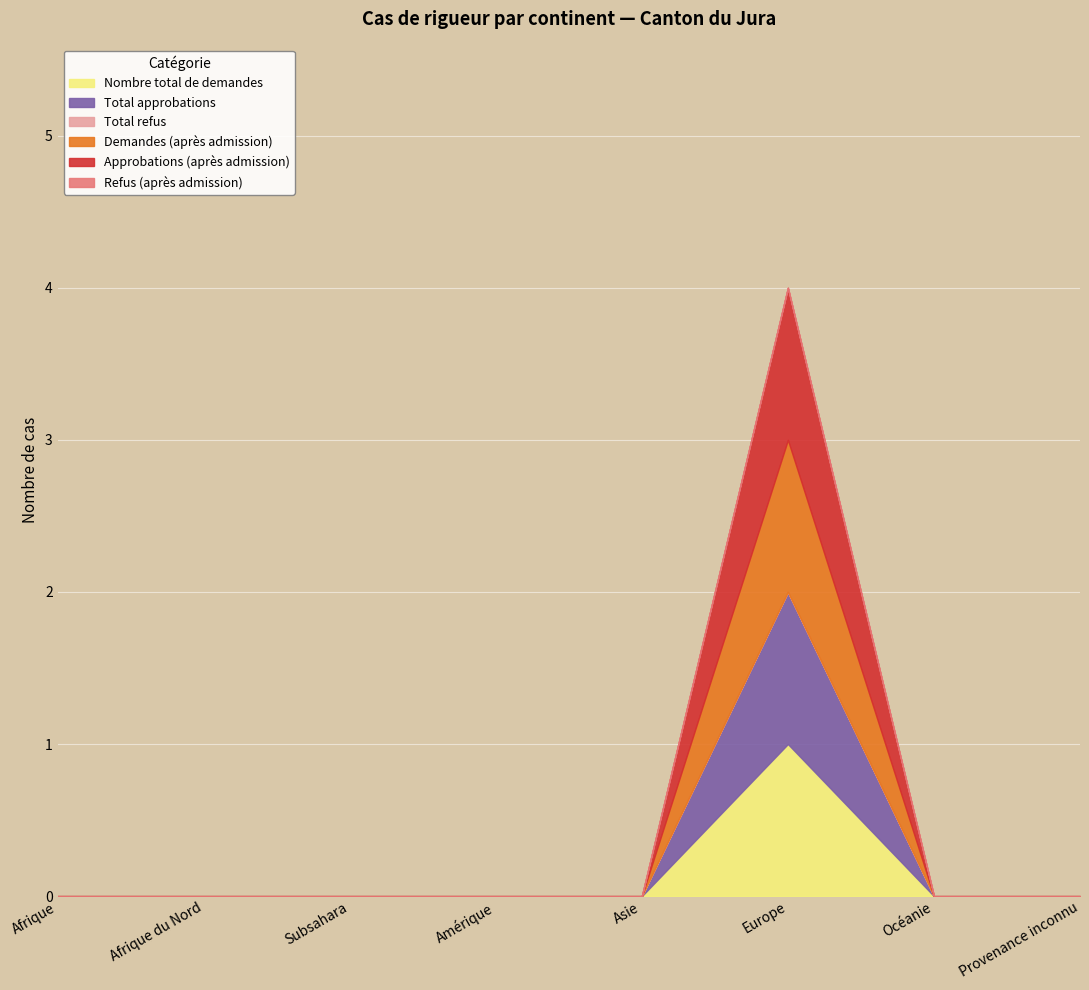

Rank the categories by Refus (après admission) value from highest to lowest.

Afrique, Afrique du Nord, Subsahara, Amérique, Asie, Europe, Océanie, Provenance inconnu